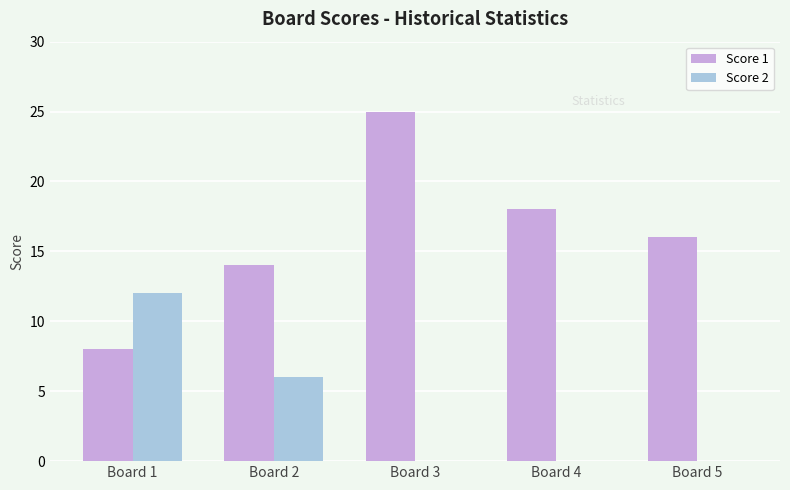

Reading left to right, what are all the values shown in this chart?

Score 1: Board 1=8	Board 2=14	Board 3=25	Board 4=18	Board 5=16
Score 2: Board 1=12	Board 2=6	Board 3=0	Board 4=0	Board 5=0